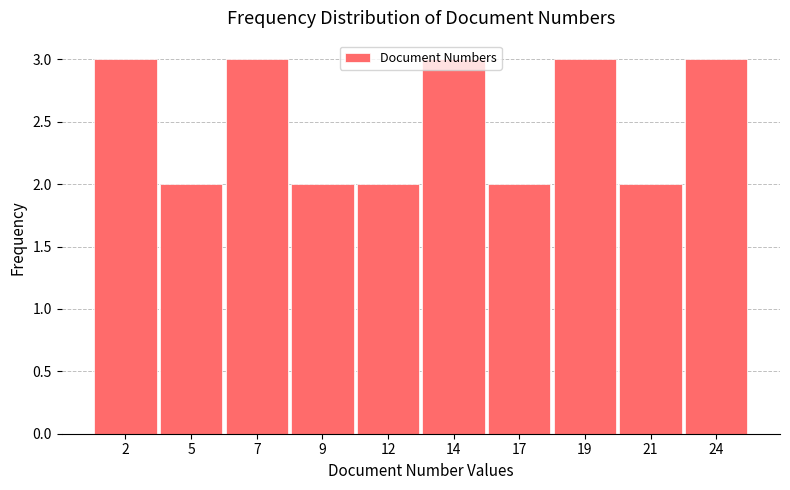

What is the value of the 5th bar from the left?

2